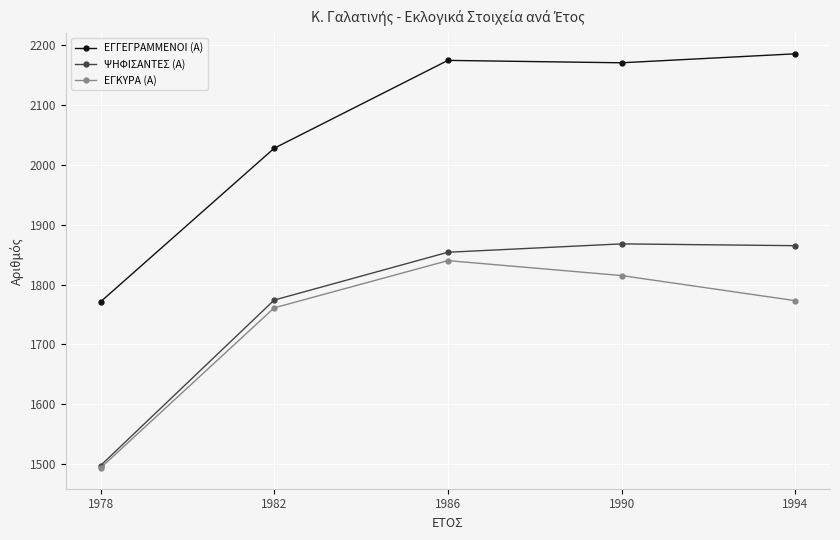

The value of ΕΓΚΥΡΑ (Α) at 1990 is 2804. True or false?

False